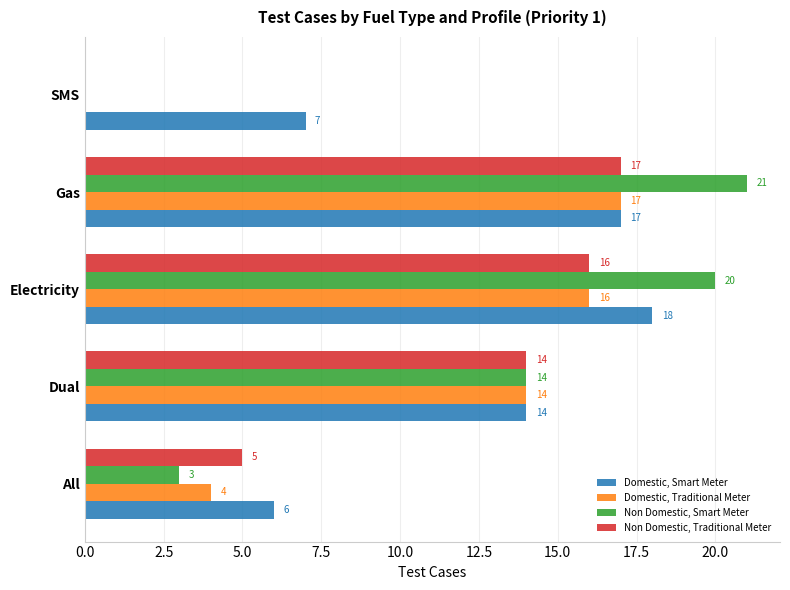

What is the sum of the Domestic, Smart Meter values at All and Electricity?

24